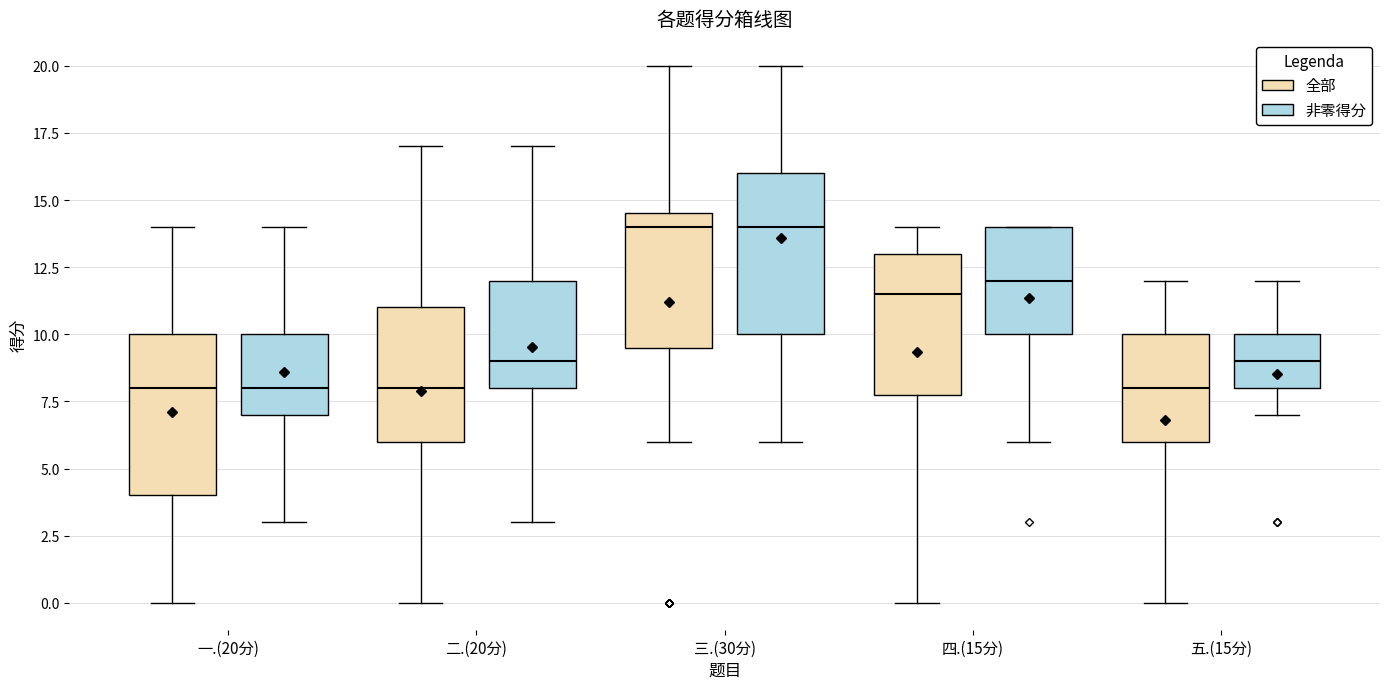

Reading left to right, transcribe this box plot: for each box, give where its median line is, the range the box spans, and where its two whiskers end, as read against the y-axis. The values are not printed on the chart, so give them approximately, as read against the axis.

一.(20分) (全部): median 8.0, box 4.0 to 10.0, whiskers 0.0 to 14.0
一.(20分) (非零得分): median 8.0, box 7.0 to 10.0, whiskers 3.0 to 14.0
二.(20分) (全部): median 8.0, box 6.0 to 11.0, whiskers 0.0 to 17.0
二.(20分) (非零得分): median 9.0, box 8.0 to 12.0, whiskers 3.0 to 17.0
三.(30分) (全部): median 14.0, box 9.5 to 14.5, whiskers 6.0 to 20.0
三.(30分) (非零得分): median 14.0, box 10.0 to 16.0, whiskers 6.0 to 20.0
四.(15分) (全部): median 11.5, box 8.0 to 13.0, whiskers 0.0 to 14.0
四.(15分) (非零得分): median 12.0, box 10.0 to 14.0, whiskers 6.0 to 14.0
五.(15分) (全部): median 8.0, box 6.0 to 10.0, whiskers 0.0 to 12.0
五.(15分) (非零得分): median 9.0, box 8.0 to 10.0, whiskers 7.0 to 12.0